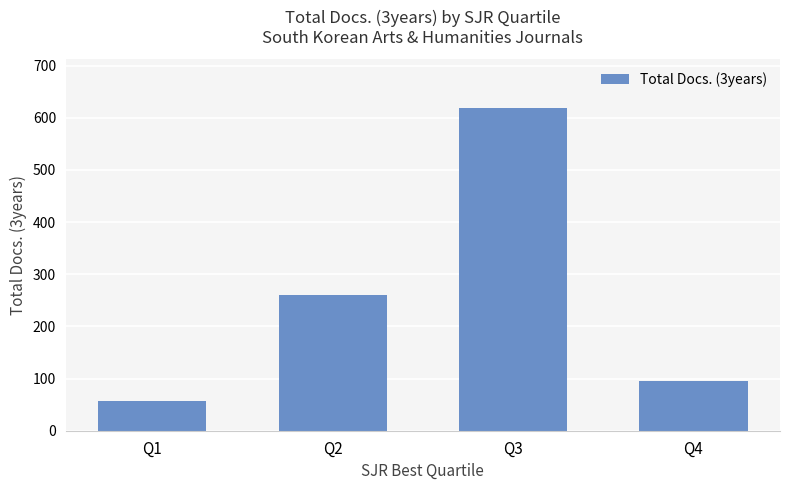

Which has a higher value, Q1 or Q2?

Q2